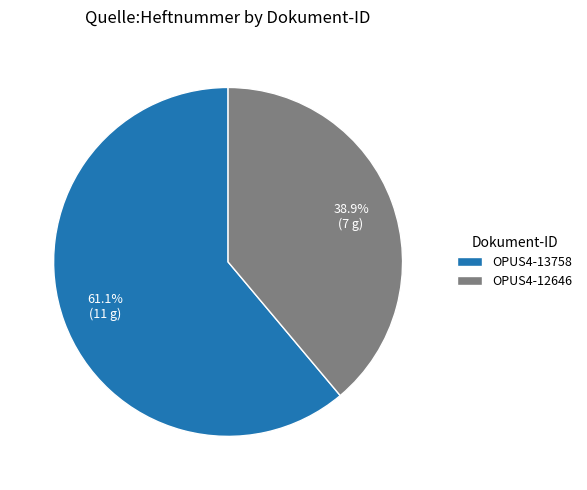

To the nearest percent, what is the difference between the OPUS4-12646 and OPUS4-13758 slice percentages?

22%